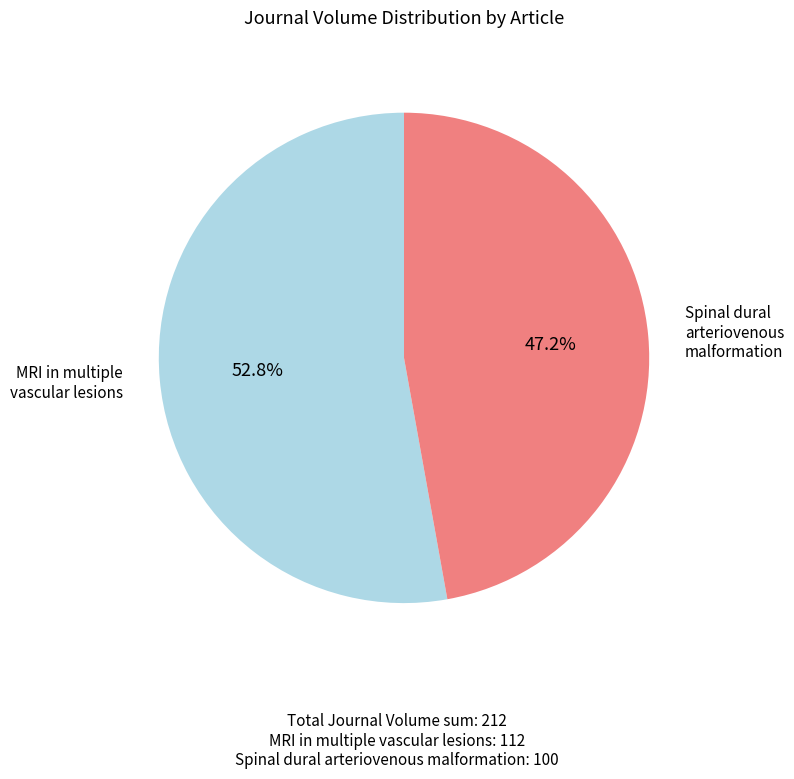

Which slice represents more than half of the pie?

MRI in multiple vascular lesions